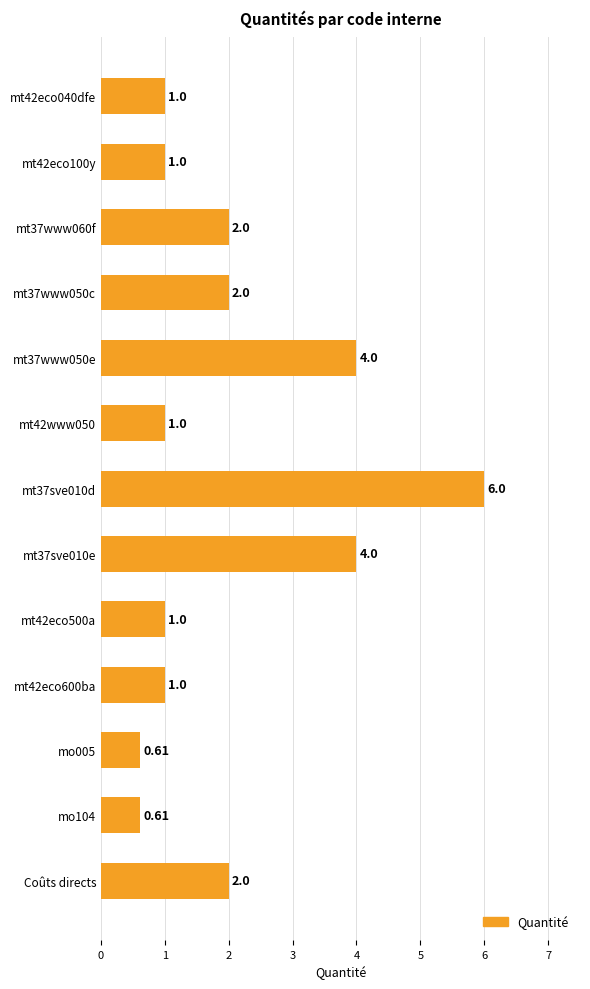

How many series are shown in this chart?

1